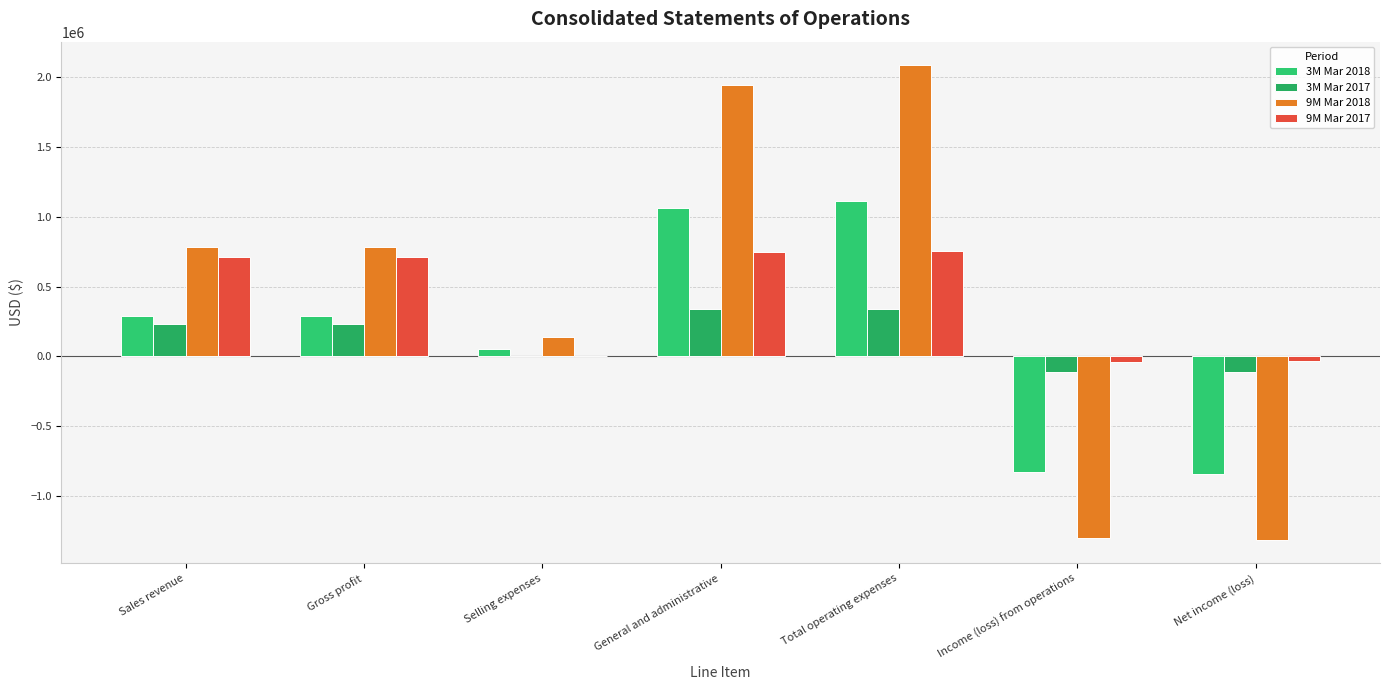

What is the spread (max minus min) of values at Selling expenses?

138371